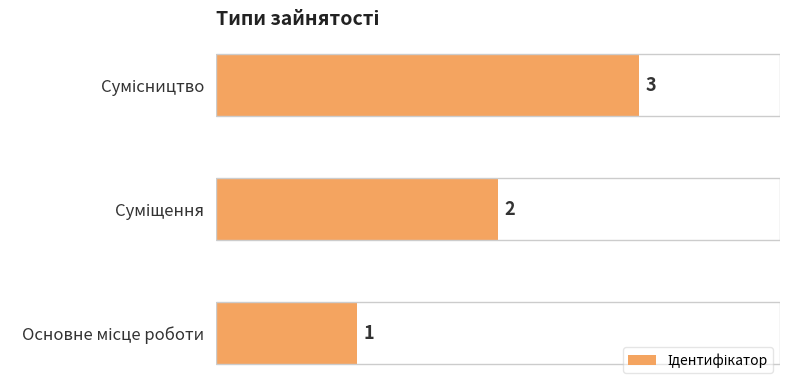

What is the sum of all values?

6